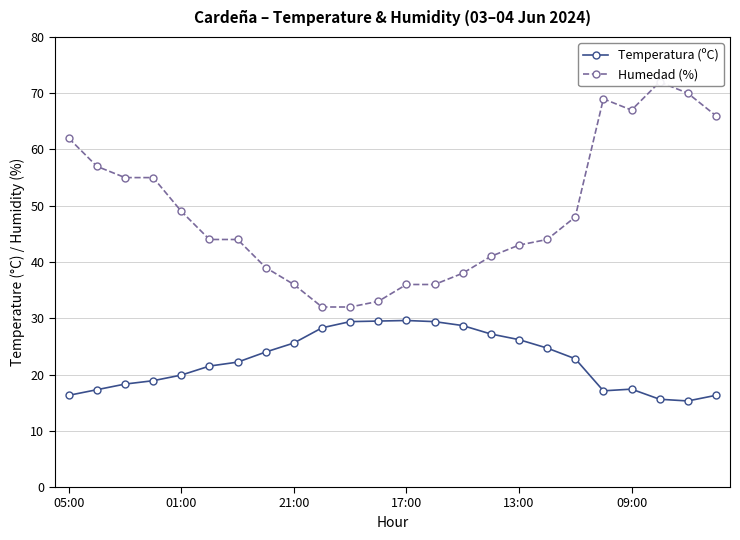

Reading right to left, extract all data points from this chart.

Temperatura (ºC): 16.3	15.3	15.6	17.4	17.1	22.8	24.7	26.2	27.2	28.7	29.4	29.6	29.5	29.4	28.3	25.6	24.0	22.2	21.5	19.9	18.9	18.3	17.3	16.3
Humedad (%): 66.0	70.0	72.0	67.0	69.0	48.0	44.0	43.0	41.0	38.0	36.0	36.0	33.0	32.0	32.0	36.0	39.0	44.0	44.0	49.0	55.0	55.0	57.0	62.0